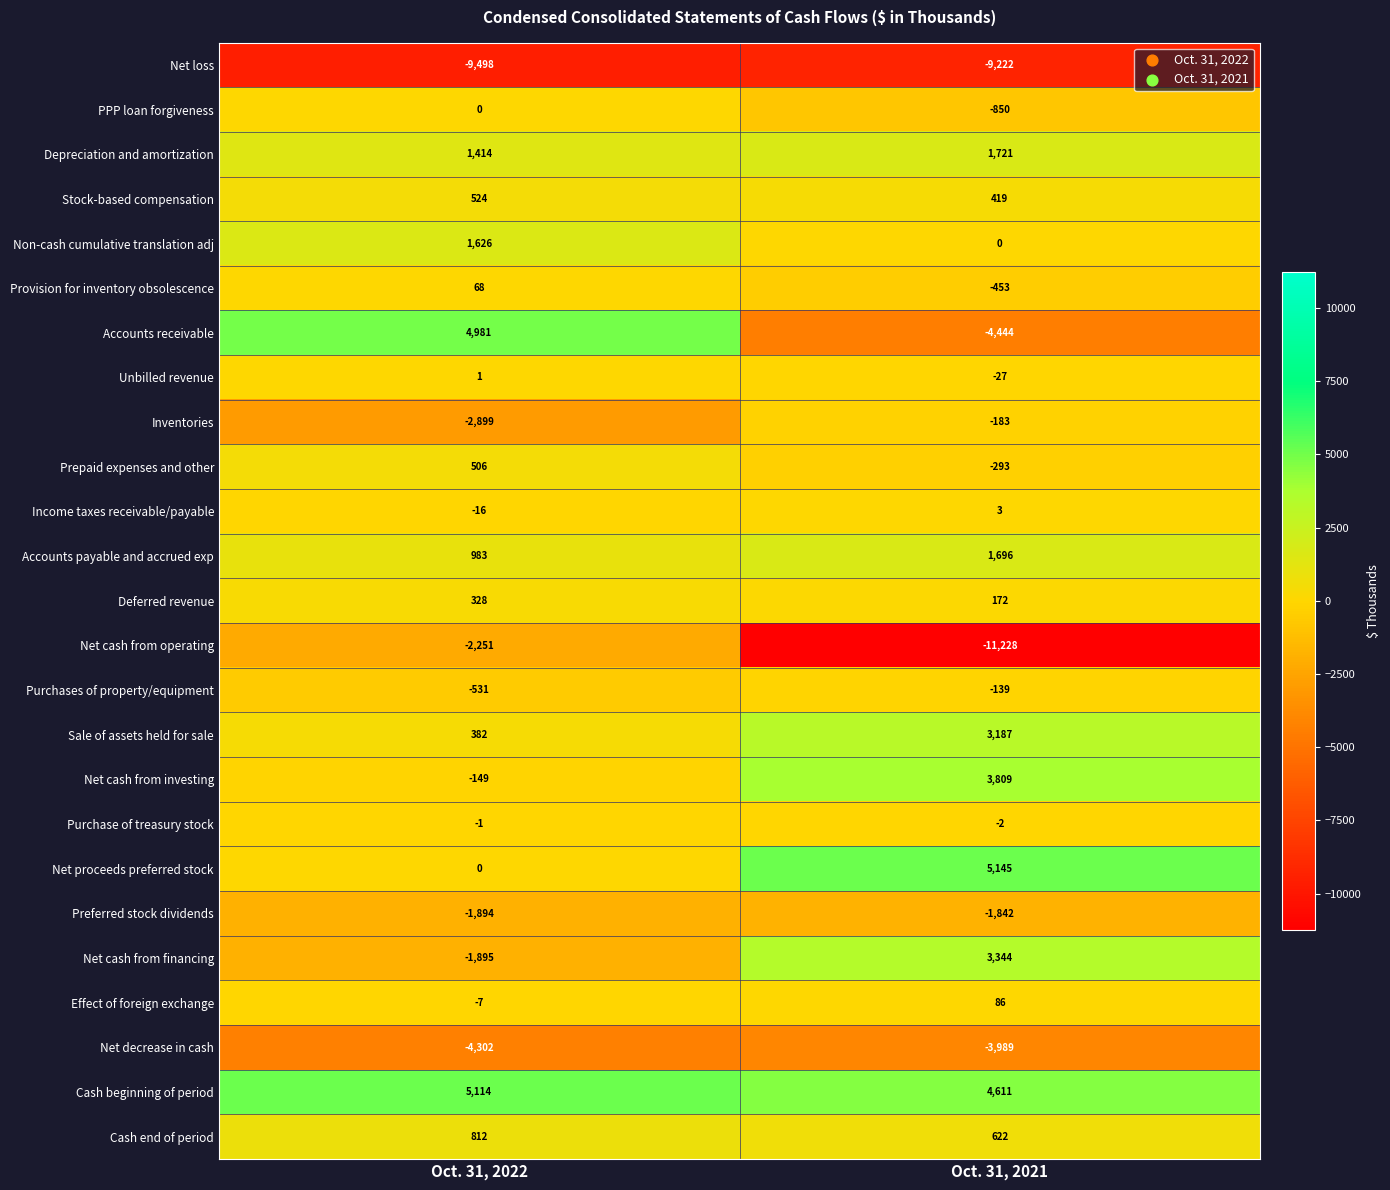

What is the total value across all series at Oct. 31, 2022?

-6704